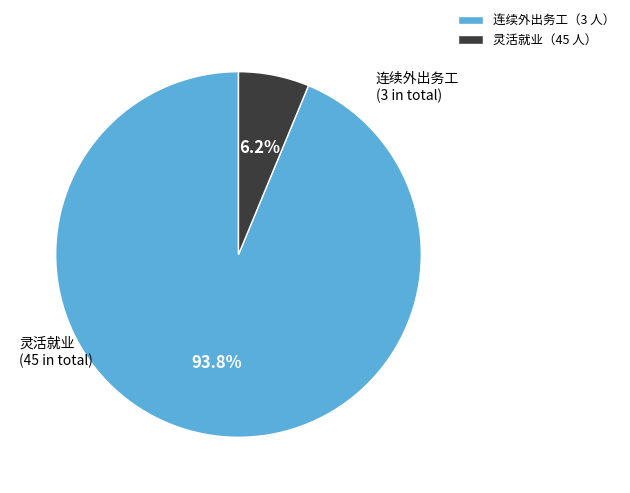

Which slice is the smallest?

灵活就业（45 人）